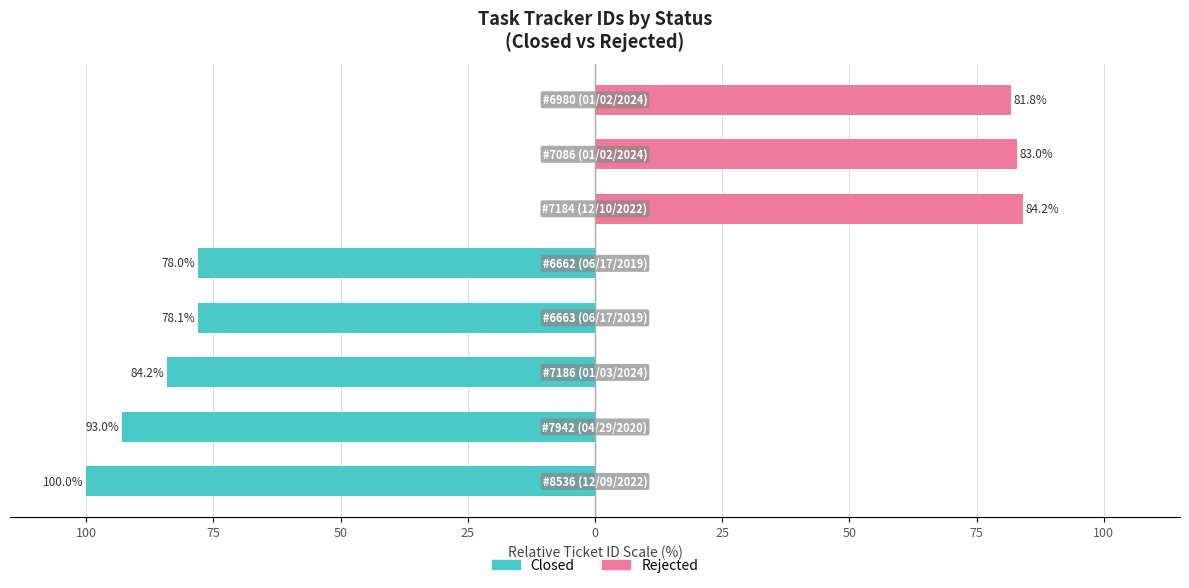

What is the label of the 8th bar from the right?

100